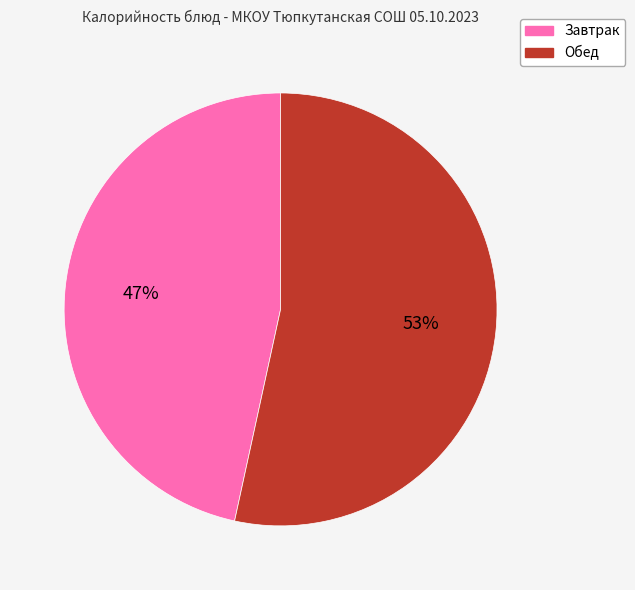

Count the number of slices in the pie.

2